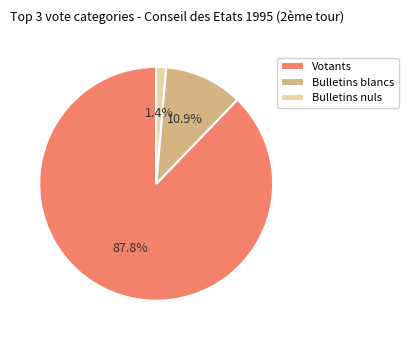

Between Votants and Bulletins blancs, which is larger?

Votants